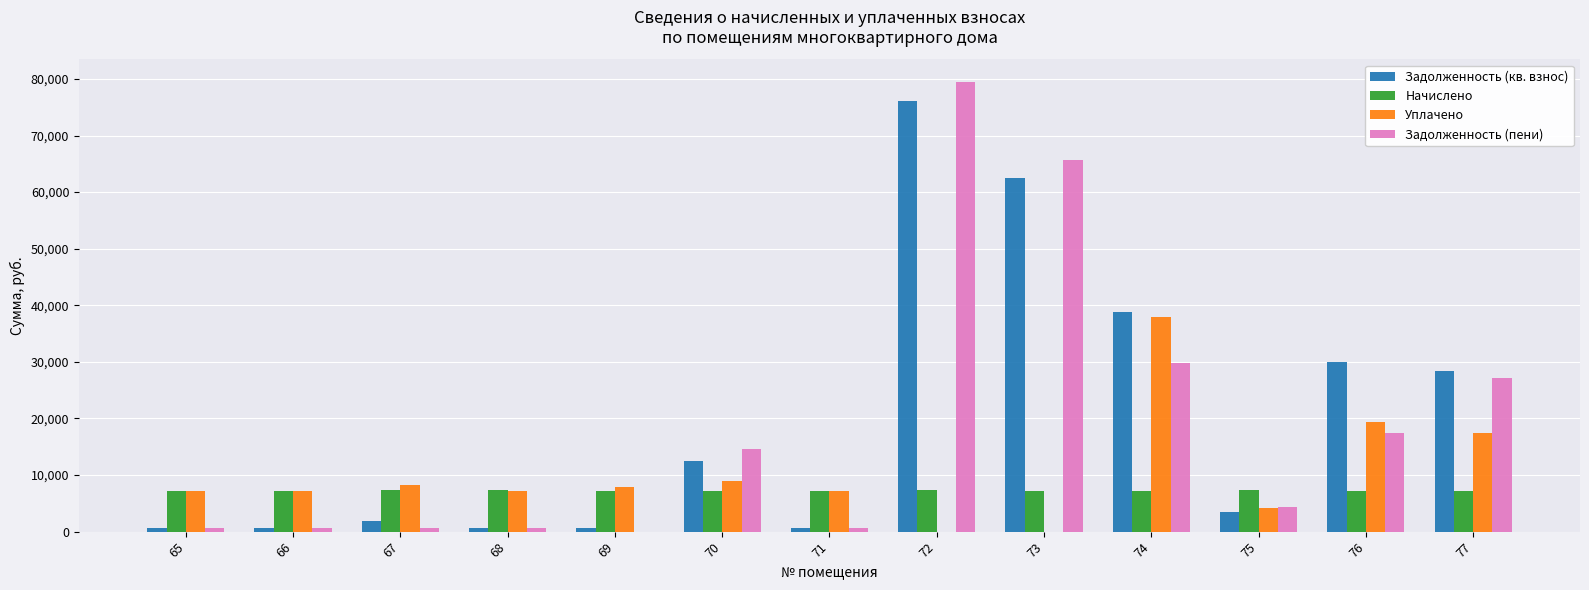

At which category is the sum across all series the highest?

72